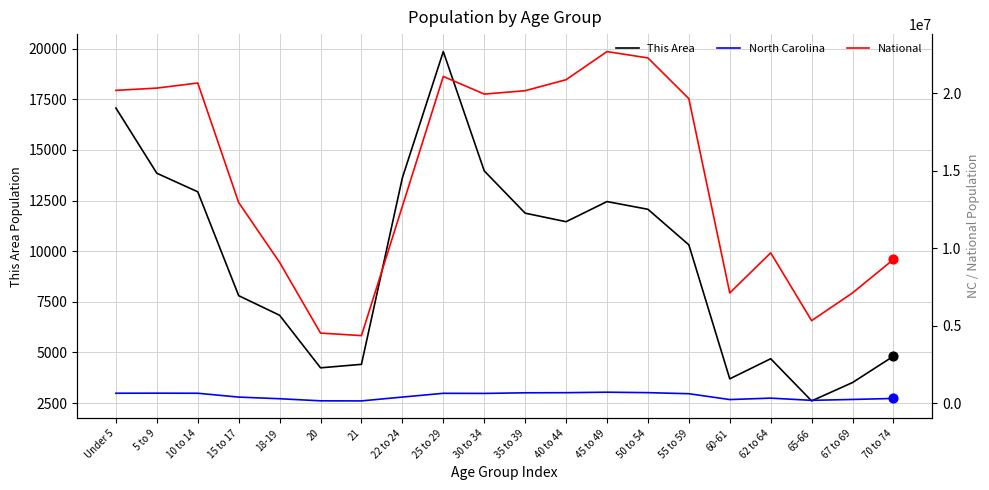

At how many categories does at least one series exceed 19909259?

9